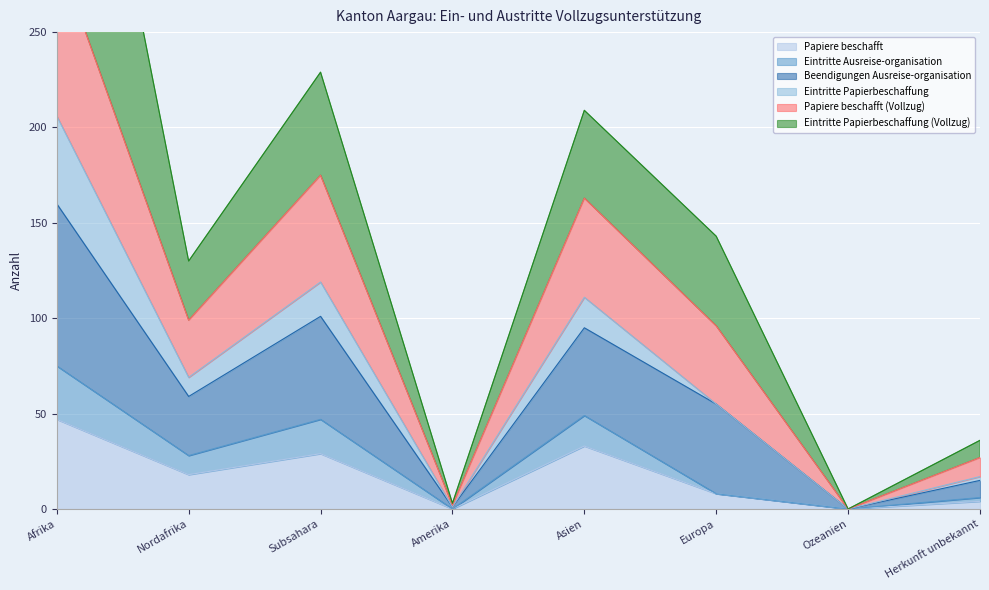

What position from the left is Herkunft unbekannt?

8